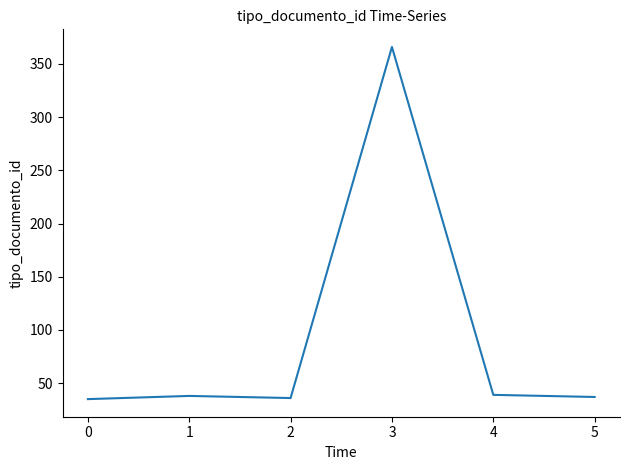

What is the maximum value shown in the chart?

366